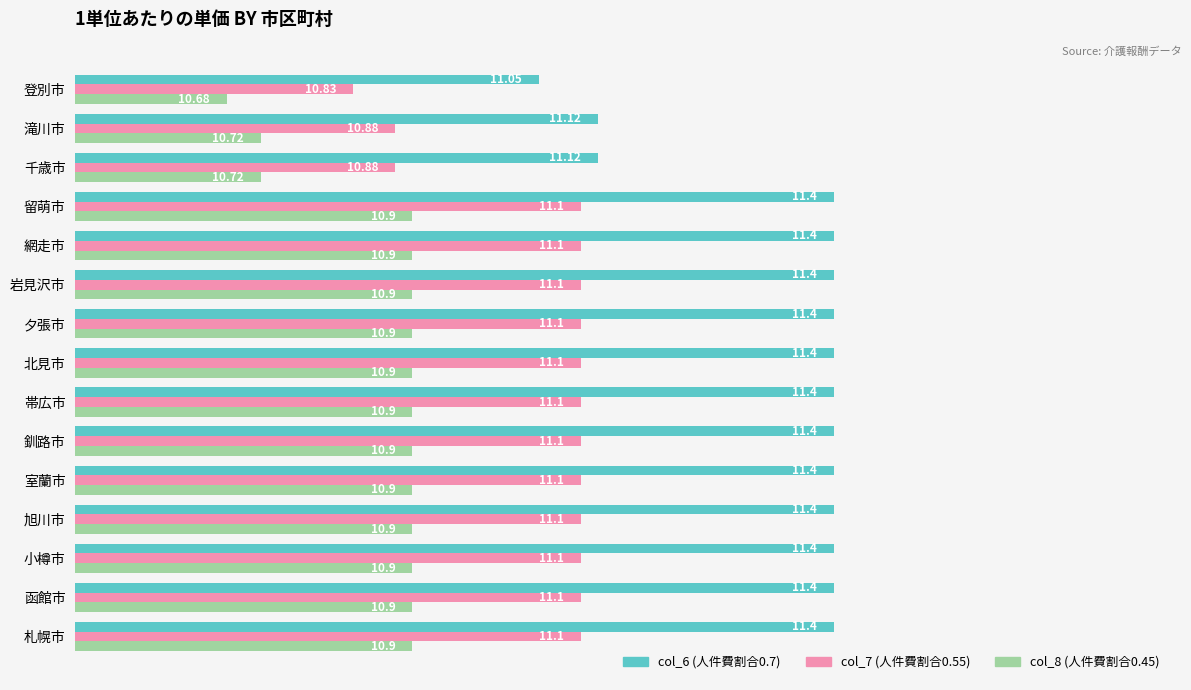

What is the spread (max minus min) of values at 函館市?

0.5